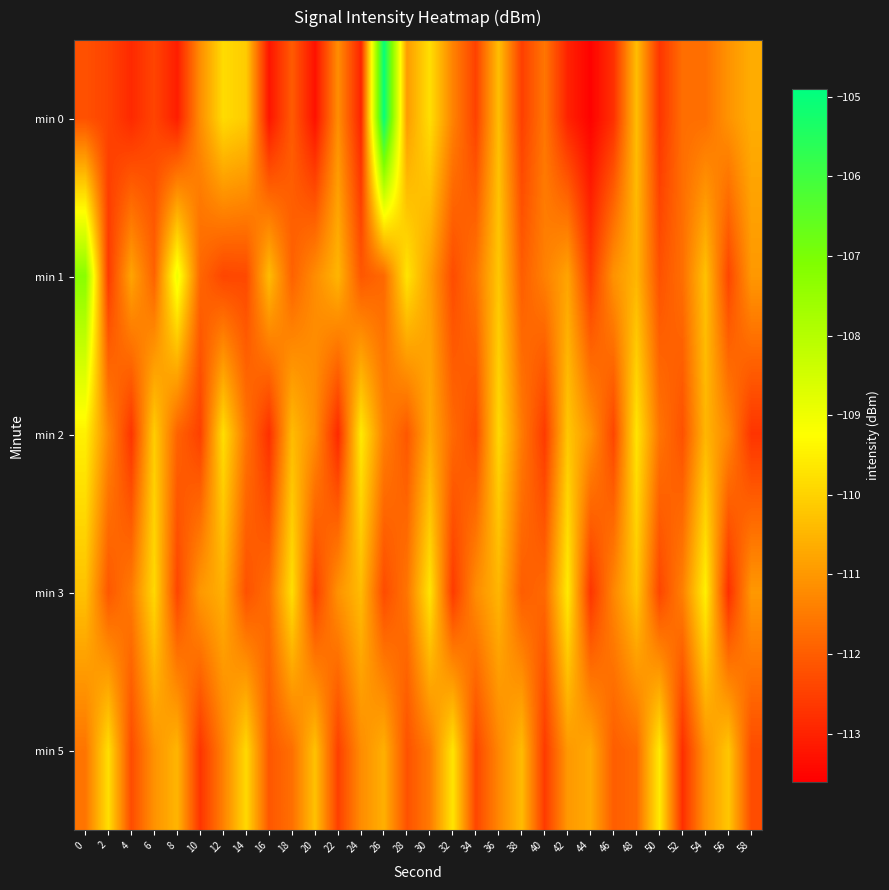

Between 18 and 10, which is larger?

10